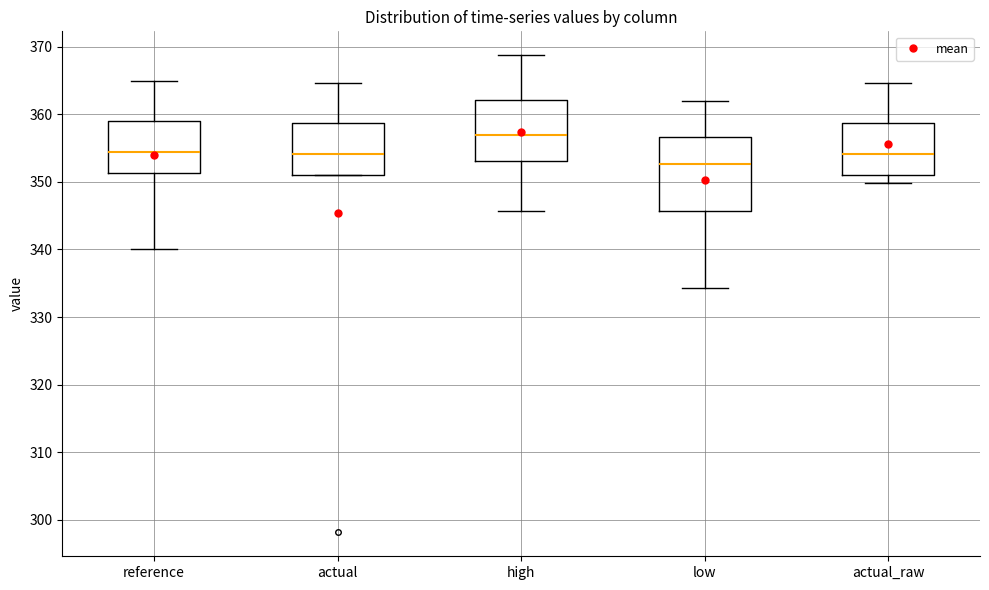

Reading left to right, read every box against the y-axis: the position of its median line, the range the box covers, and the ends of its whiskers. The values are not printed on the chart, so give them approximately, as read against the axis.

reference: median 354, box 351 to 359, whiskers 340 to 365
actual: median 354, box 351 to 359, whiskers 351 to 365
high: median 357, box 353 to 362, whiskers 346 to 369
low: median 353, box 346 to 357, whiskers 334 to 362
actual_raw: median 354, box 351 to 359, whiskers 350 to 365